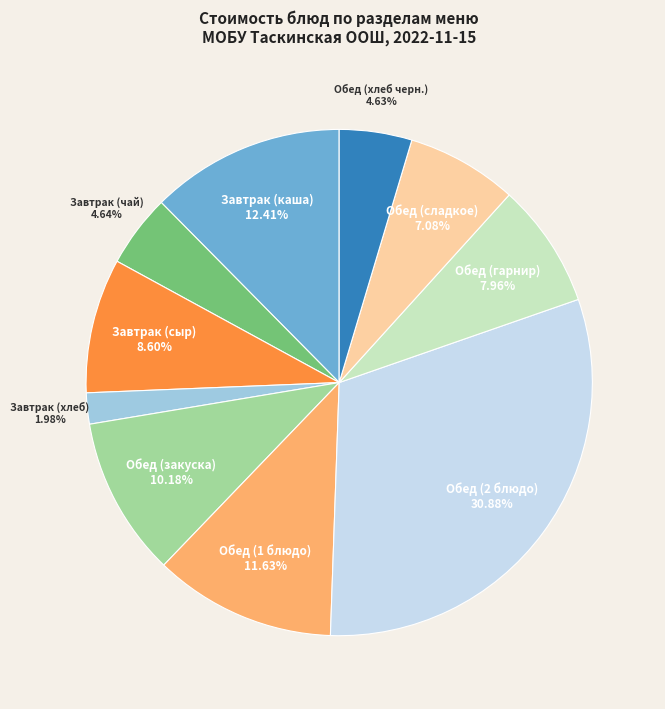

To the nearest percent, what portion does Завтрак (каша) represent?

12%